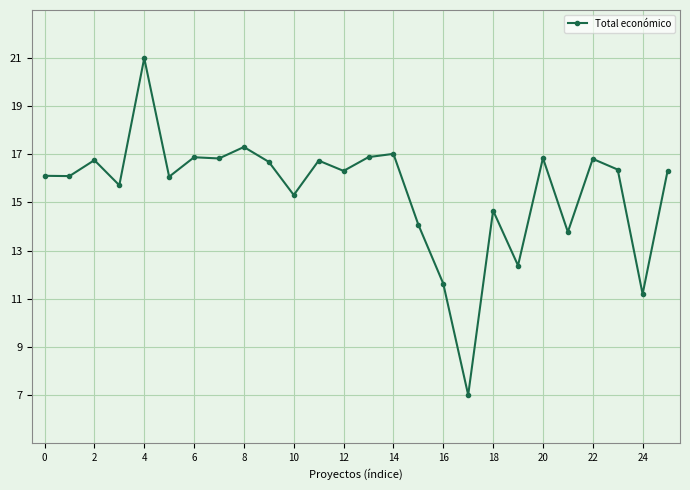

What is the average value?

15.5